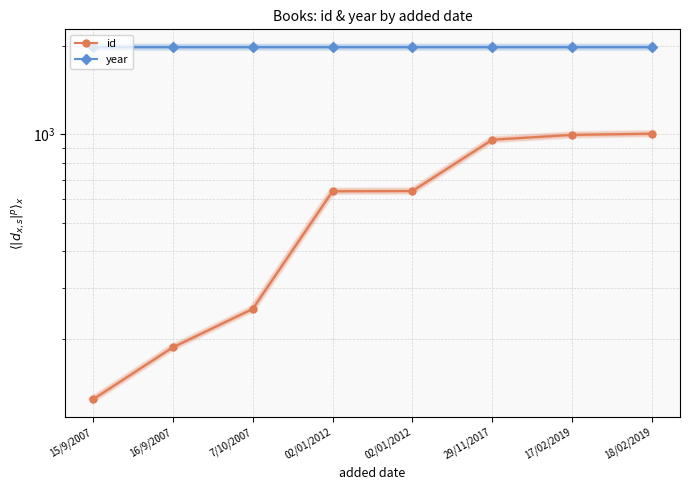

What is the lowest value of the id series?

125